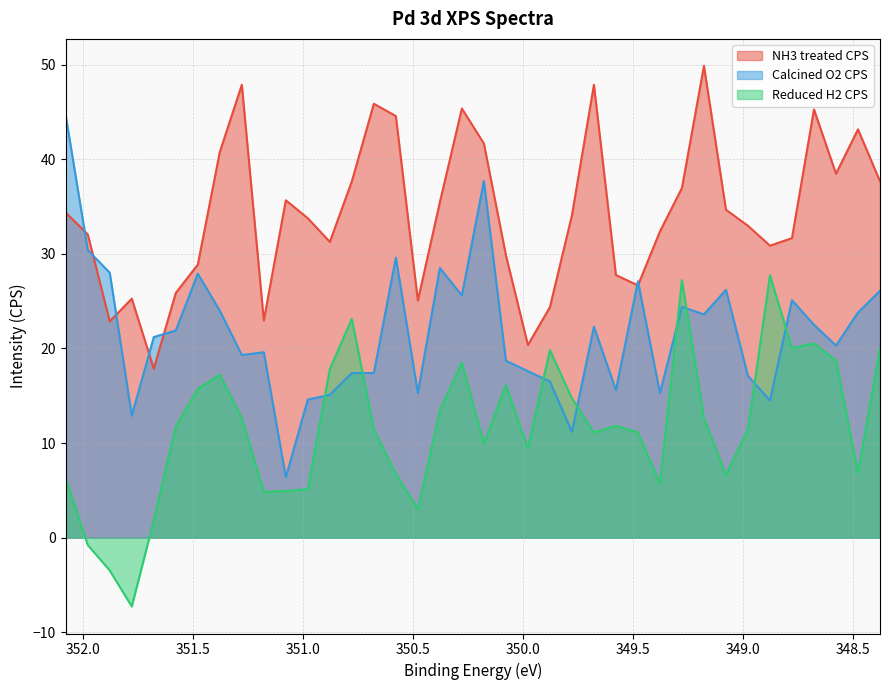

At which category does Reduced H2 CPS reach its first local peak?

351.3788